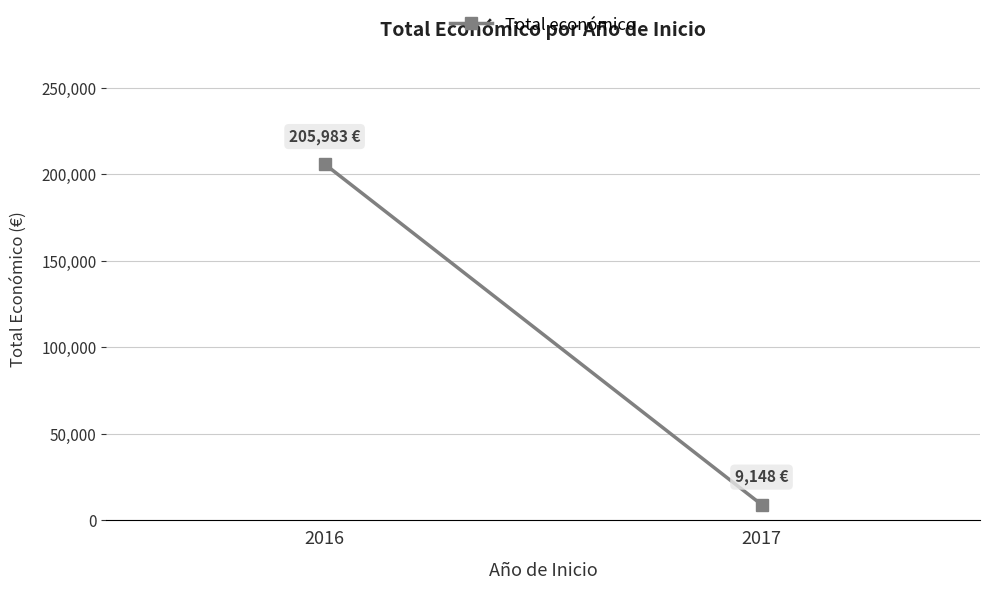

List the labels in order of value, largest first.

2016, 2017